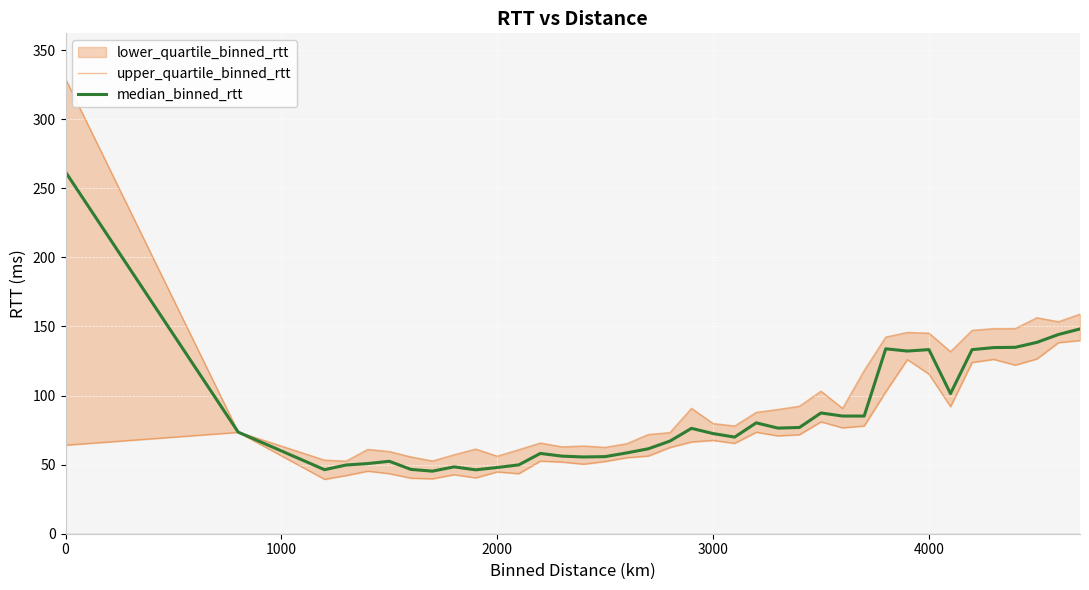

What is the minimum value for median_binned_rtt?

45.3